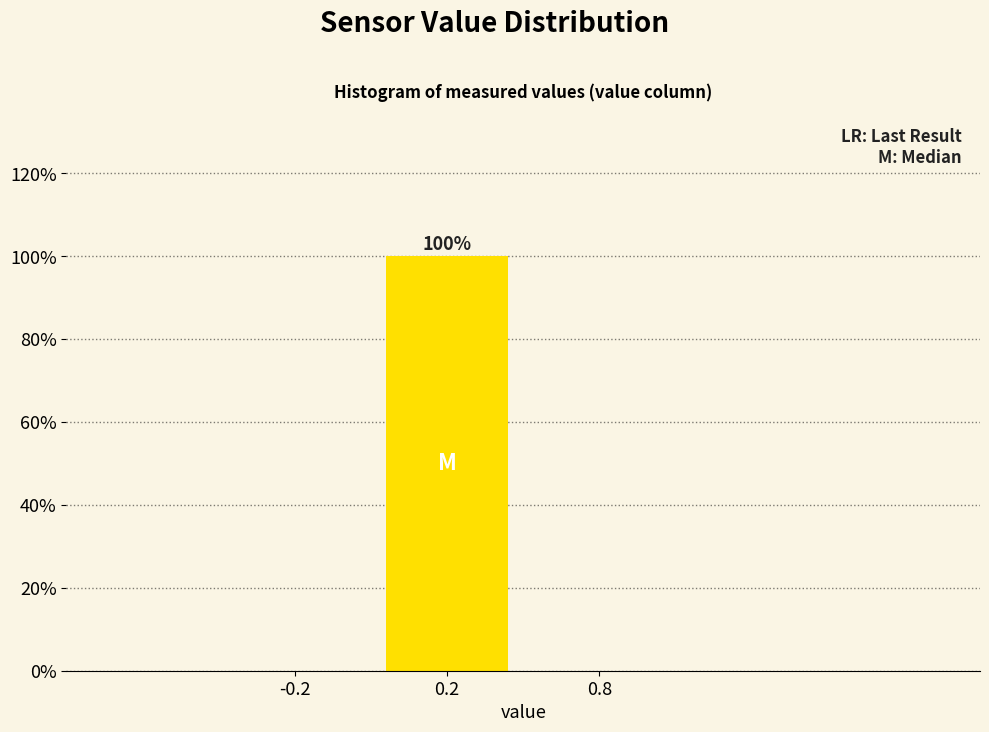

Reading right to left, what are all the values shown in this chart?

0.8=0	0.2=100	-0.2=0